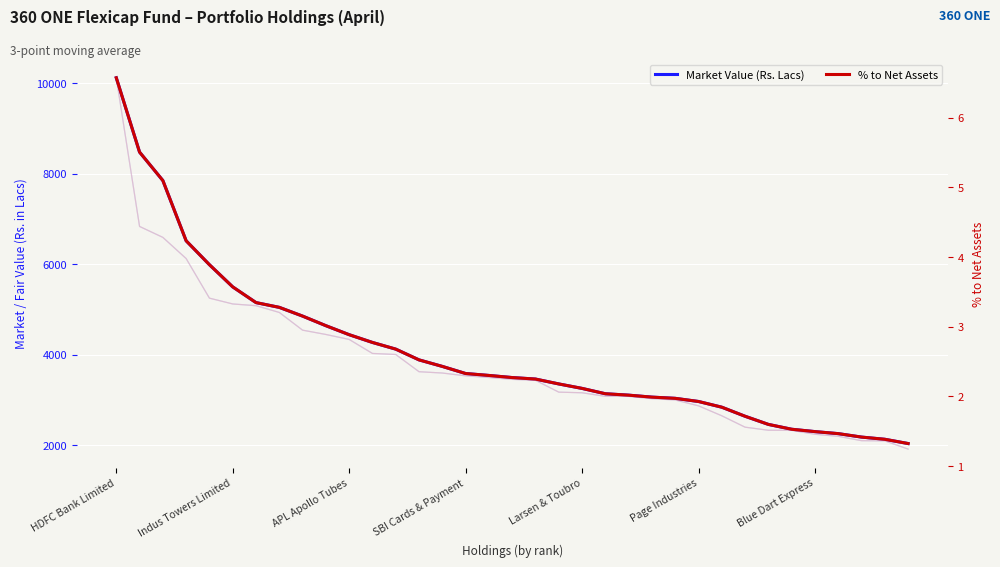

Reading left to right, extract all data points from this chart.

Market Value (Rs. Lacs): 10122.1	8479.0	7850.7	6518.7	5990.4	5499.8	5152.6	5047.3	4854.3	4642.2	4443.3	4271.7	4124.2	3886.4	3742.2	3585.0	3542.3	3495.6	3462.7	3354.8	3256.0	3137.9	3106.7	3063.2	3036.4	2966.8	2840.7	2640.3	2460.4	2353.2	2301.0	2256.2	2180.0	2131.4	2037.3
% to Net Assets: 6.6	5.5	5.1	4.2	3.9	3.6	3.3	3.3	3.2	3.0	2.9	2.8	2.7	2.5	2.4	2.3	2.3	2.3	2.2	2.2	2.1	2.0	2.0	2.0	2.0	1.9	1.8	1.7	1.6	1.5	1.5	1.5	1.4	1.4	1.3